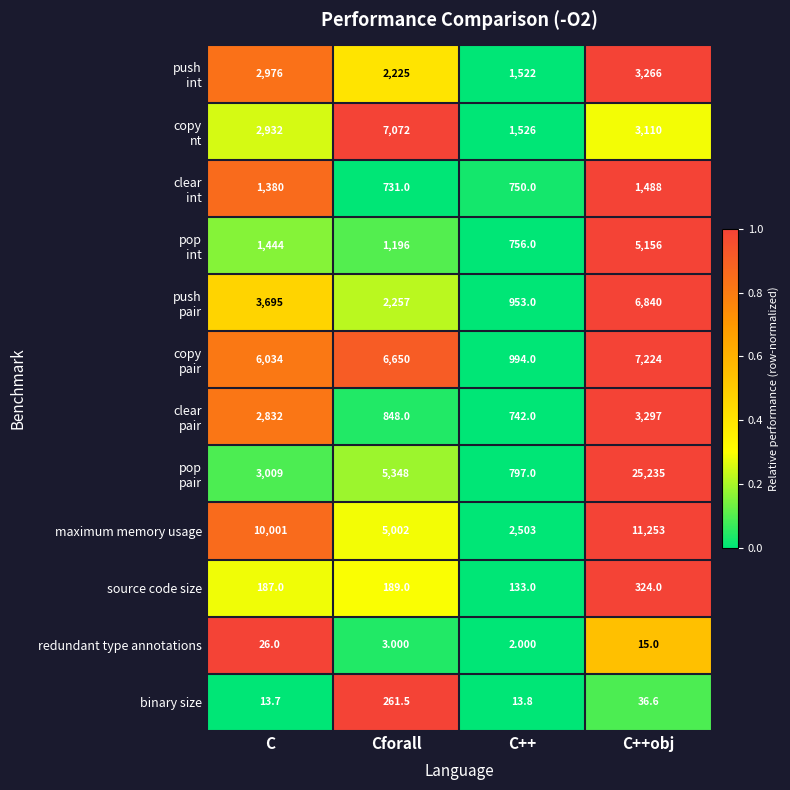

At which category is the sum across all series the highest?

C++obj